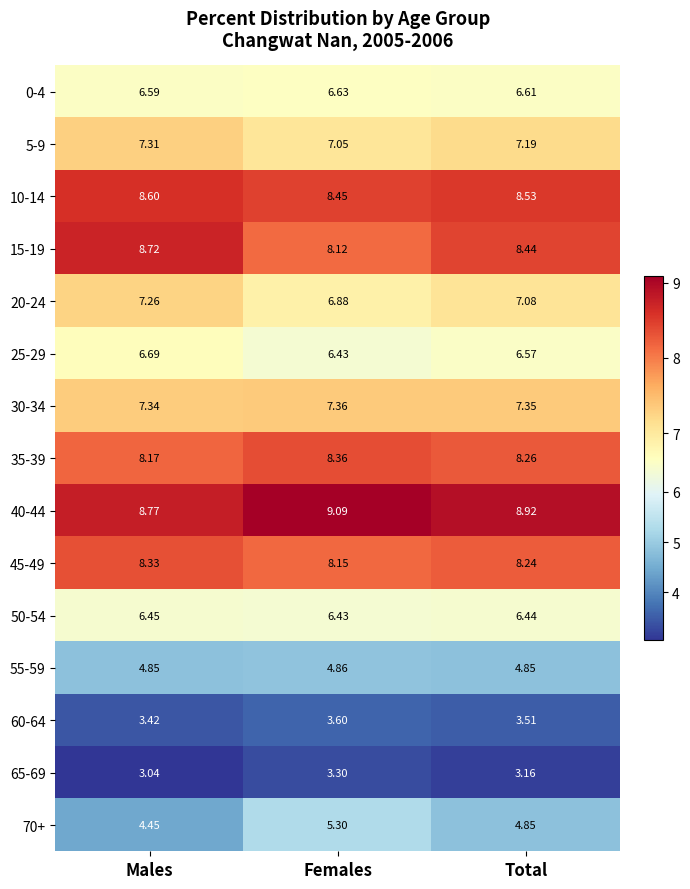

What is the difference between the highest and lowest values at Females?

5.8